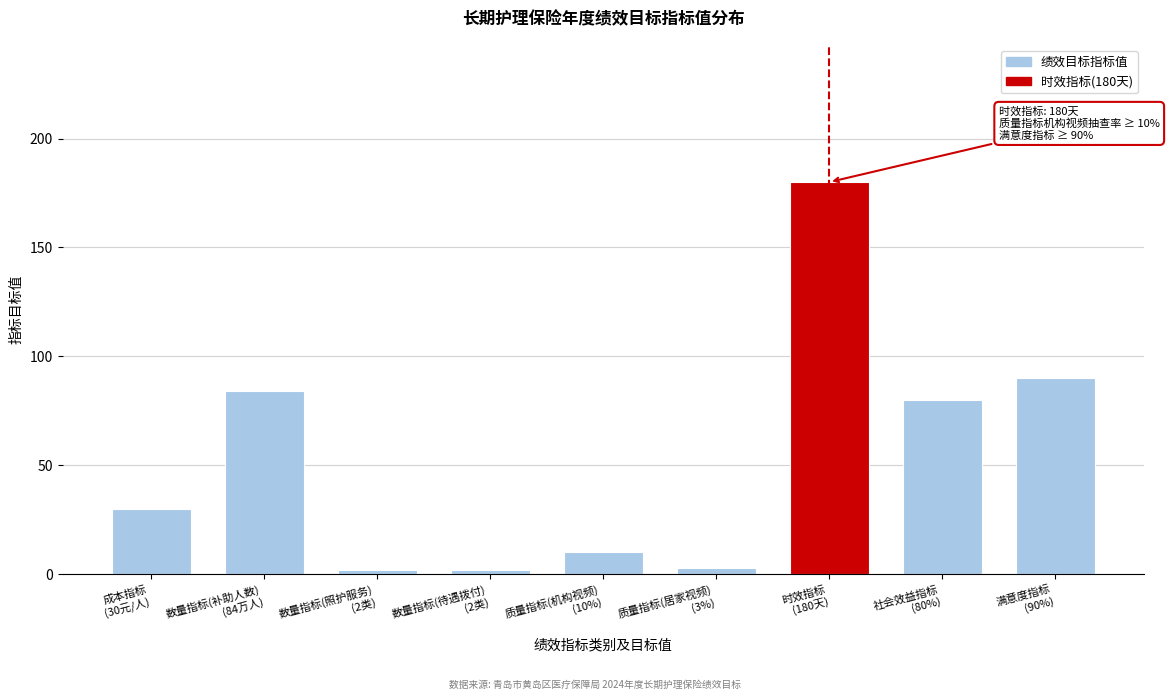

Reading left to right, transcribe all the data shown in this chart.

30	84	2	2	10	3	180	80	90